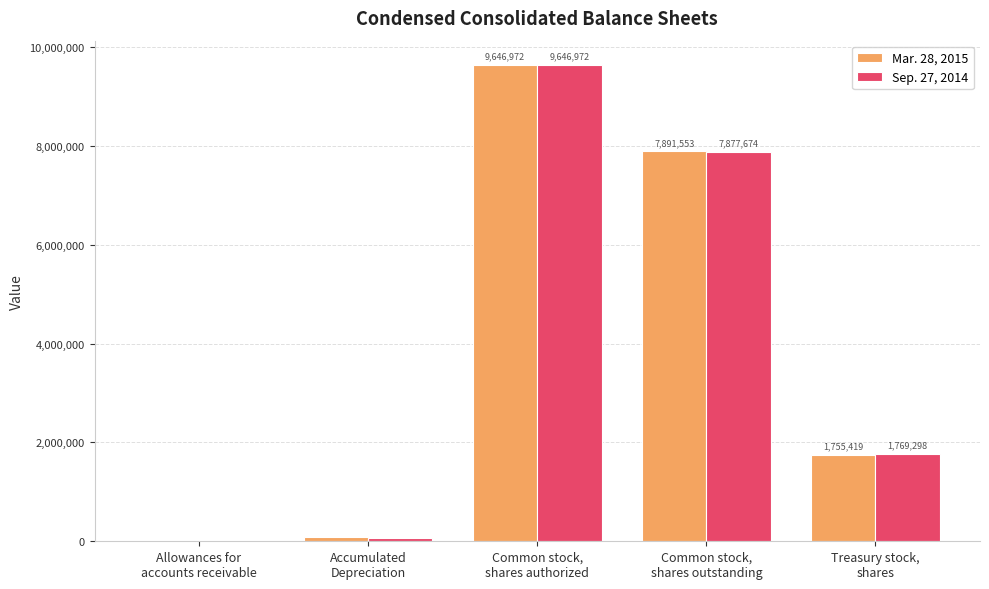

Reading left to right, transcribe all the data shown in this chart.

Mar. 28, 2015: Allowances for
accounts receivable=3578	Accumulated
Depreciation=78661	Common stock,
shares authorized=9646972	Common stock,
shares outstanding=7891553	Treasury stock,
shares=1755419
Sep. 27, 2014: Allowances for
accounts receivable=3159	Accumulated
Depreciation=75801	Common stock,
shares authorized=9646972	Common stock,
shares outstanding=7877674	Treasury stock,
shares=1769298